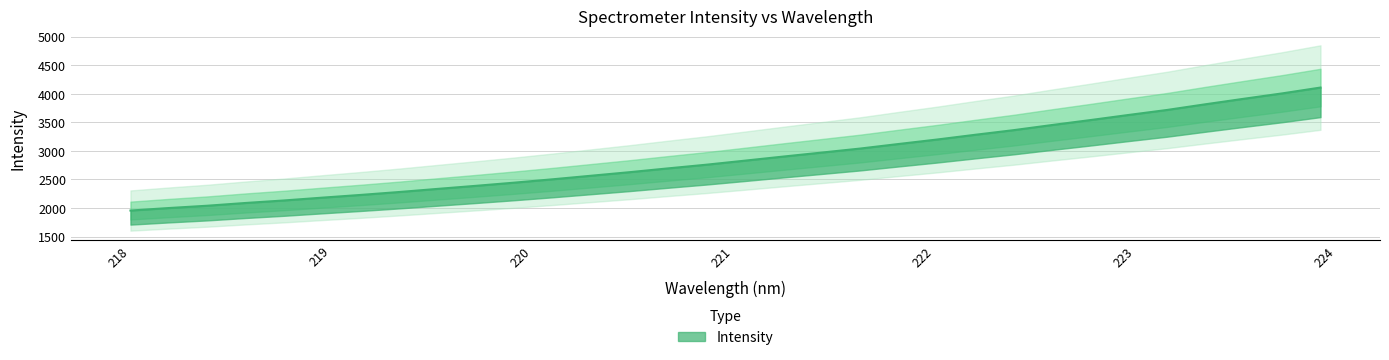

What is the label of the 19th point from the right?

220.5444